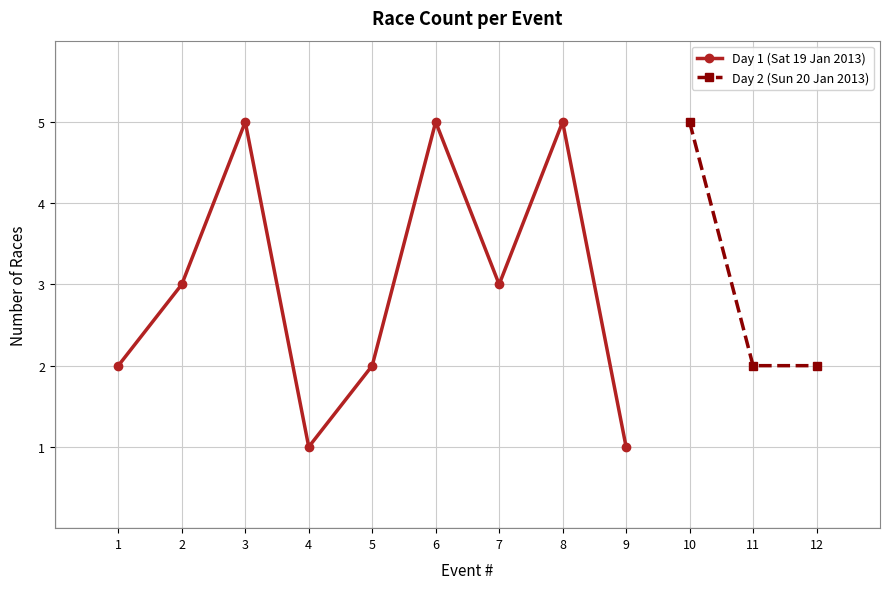

Is it true that Day 1 (Sat 19 Jan 2013) equals 8 at 6?

False